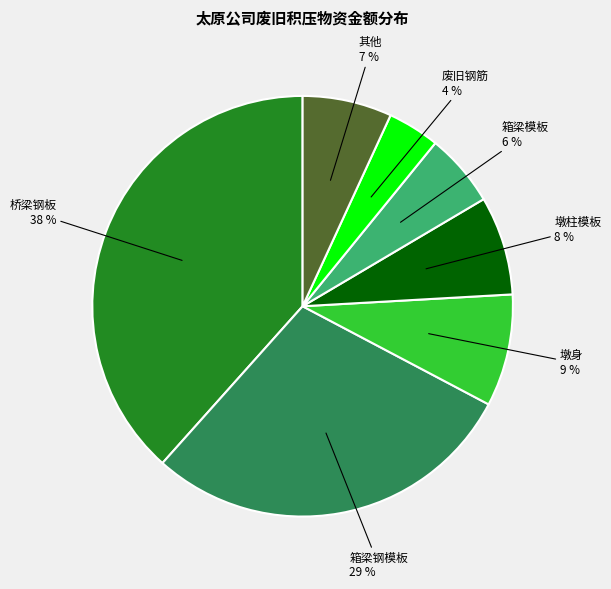

How many slices are in this pie chart?

7